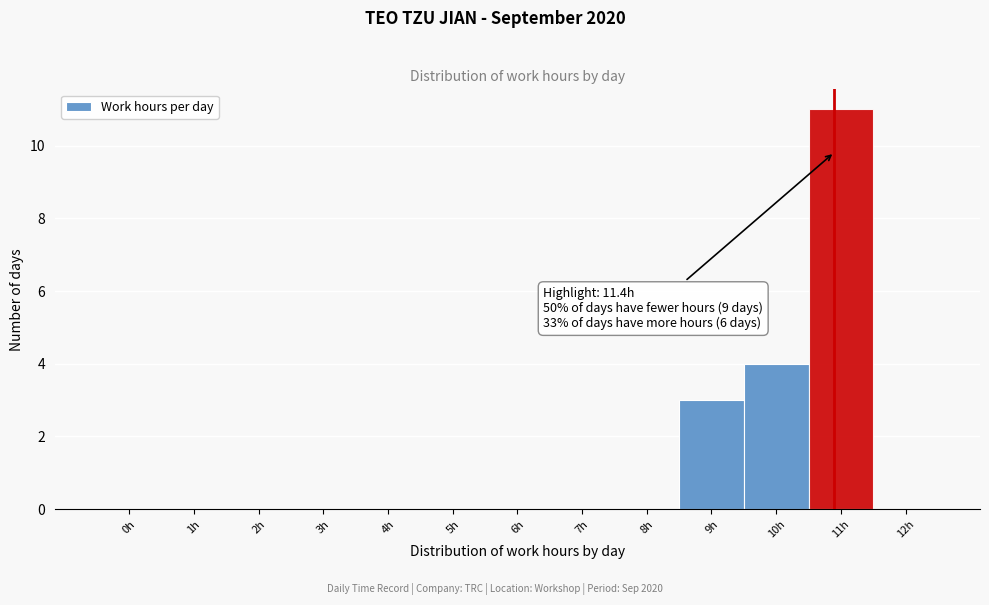

Reading left to right, list all the values displayed in this chart.

0h=0	1h=0	2h=0	3h=0	4h=0	5h=0	6h=0	7h=0	8h=0	9h=3	10h=4	11h=11	12h=0